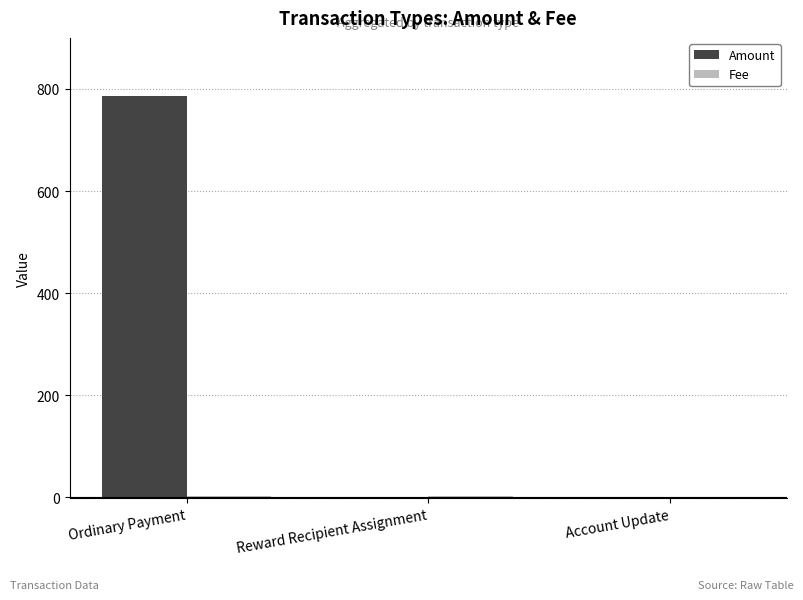

How many data points does each series have?

3